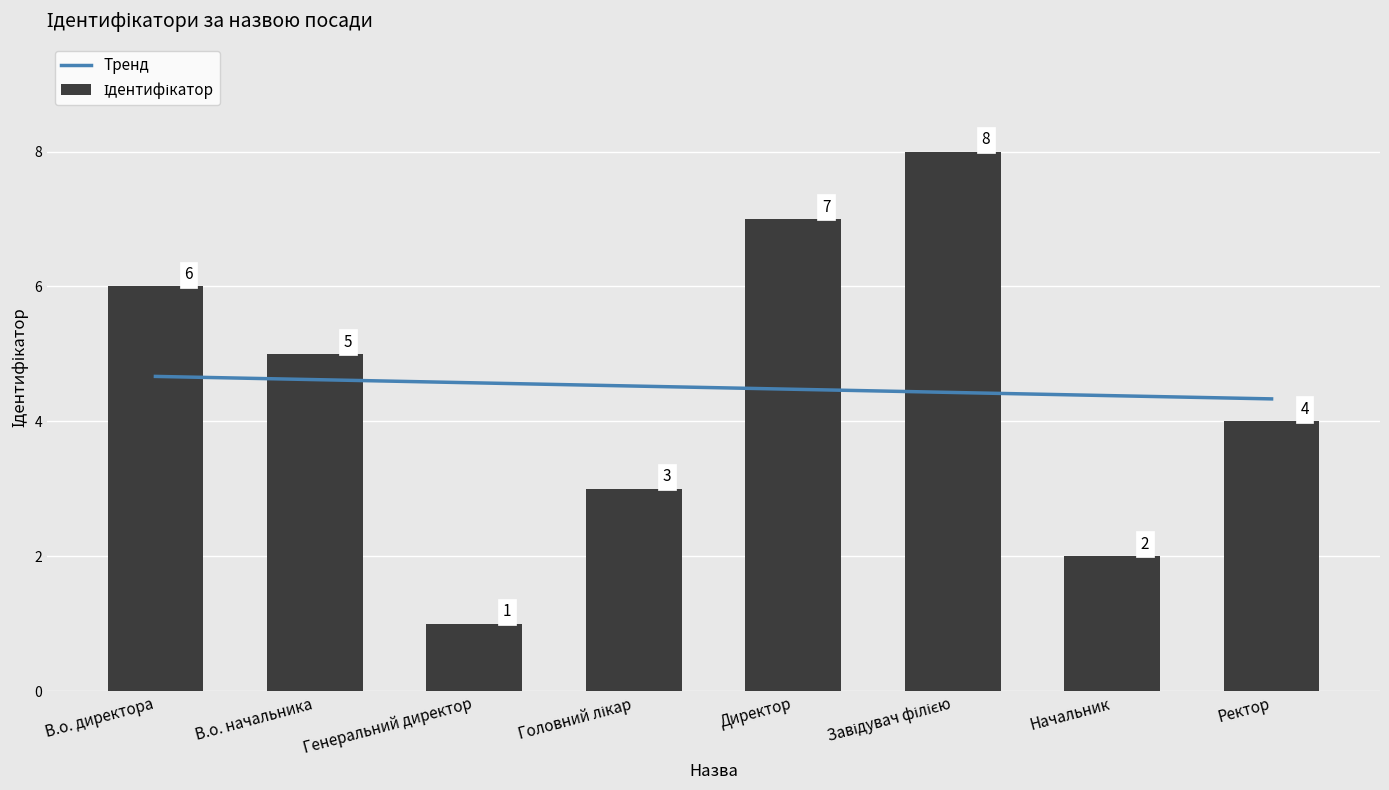

How many data points are less than 5?

4